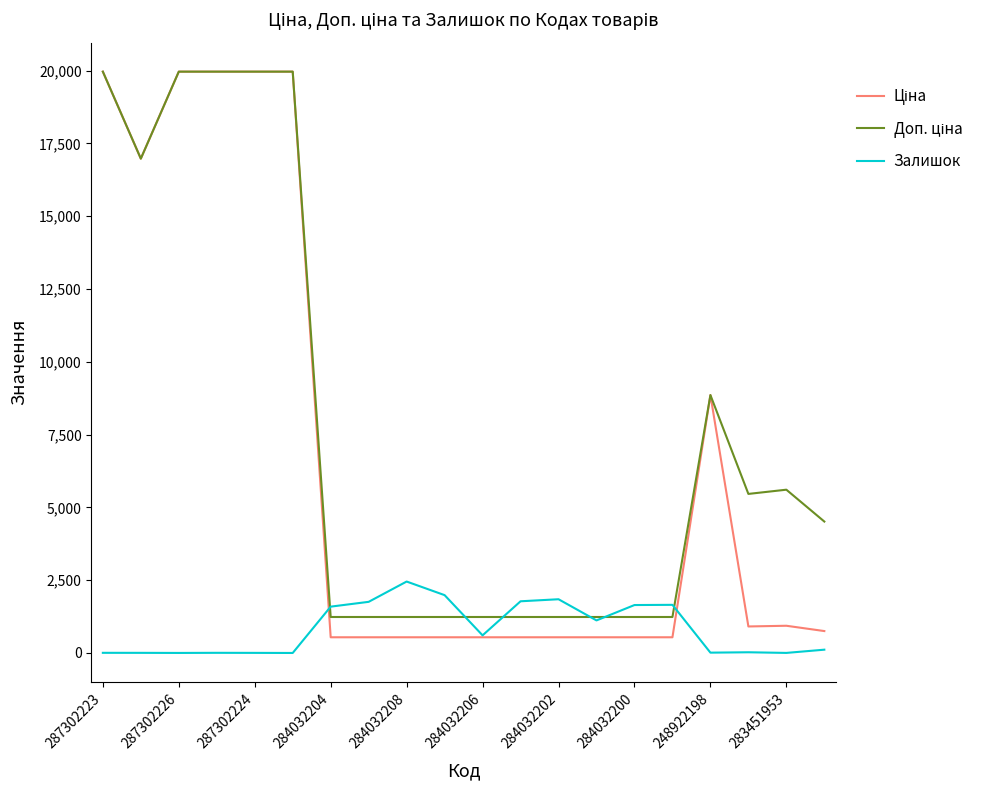

At how many categories does at least one series exceed 552?

20